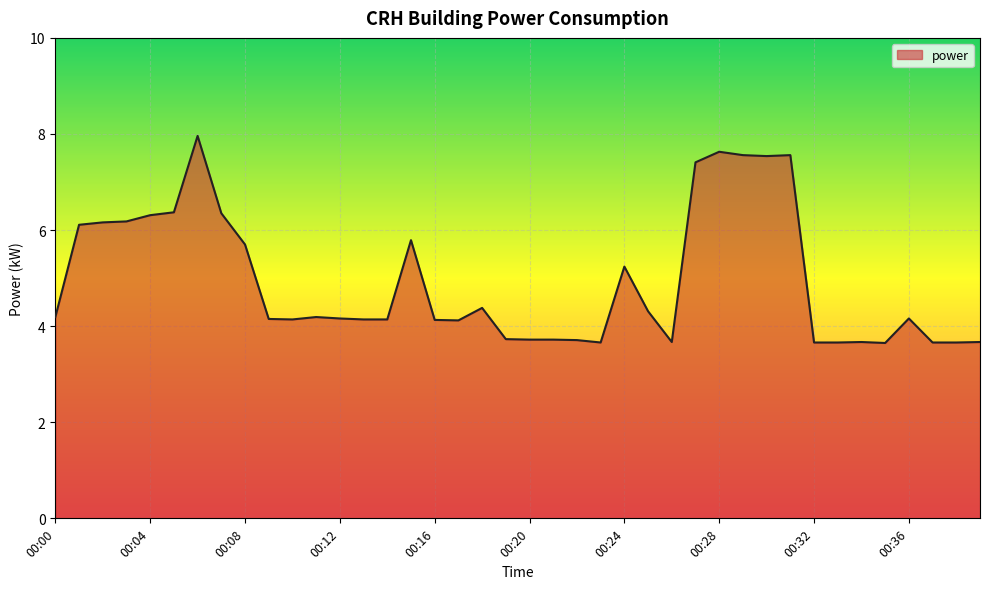

How many categories are shown in the chart?

40